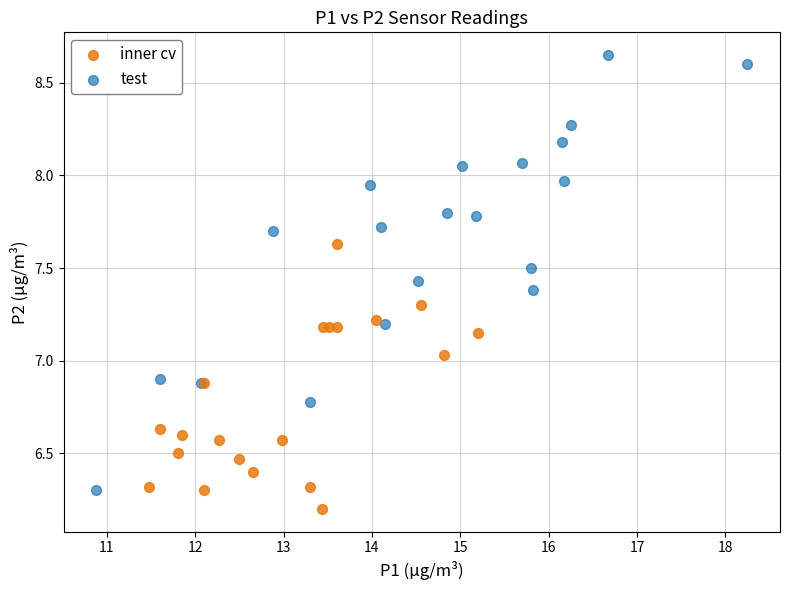

Which series has the widest spread of Y values?

test